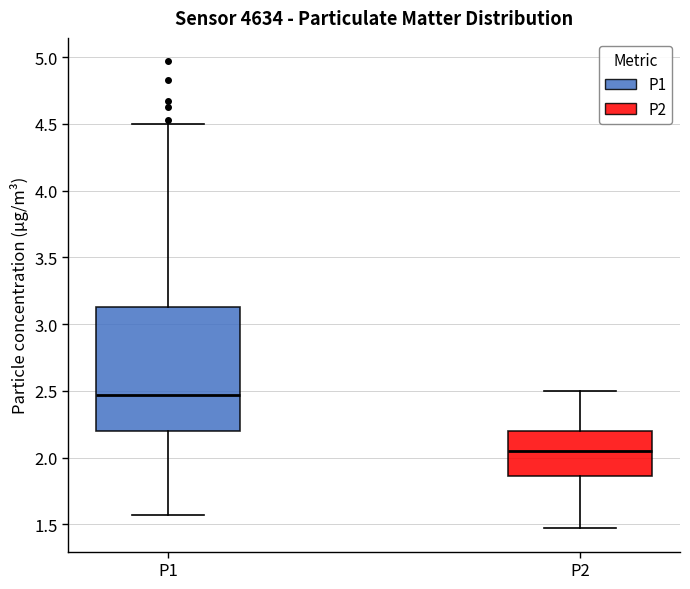

Reading left to right, transcribe this box plot: for each box, give where its median line is, the range the box spans, and where its two whiskers end, as read against the y-axis. The values are not printed on the chart, so give them approximately, as read against the axis.

P1: median 2.45, box 2.20 to 3.15, whiskers 1.55 to 4.50
P2: median 2.05, box 1.85 to 2.20, whiskers 1.45 to 2.50